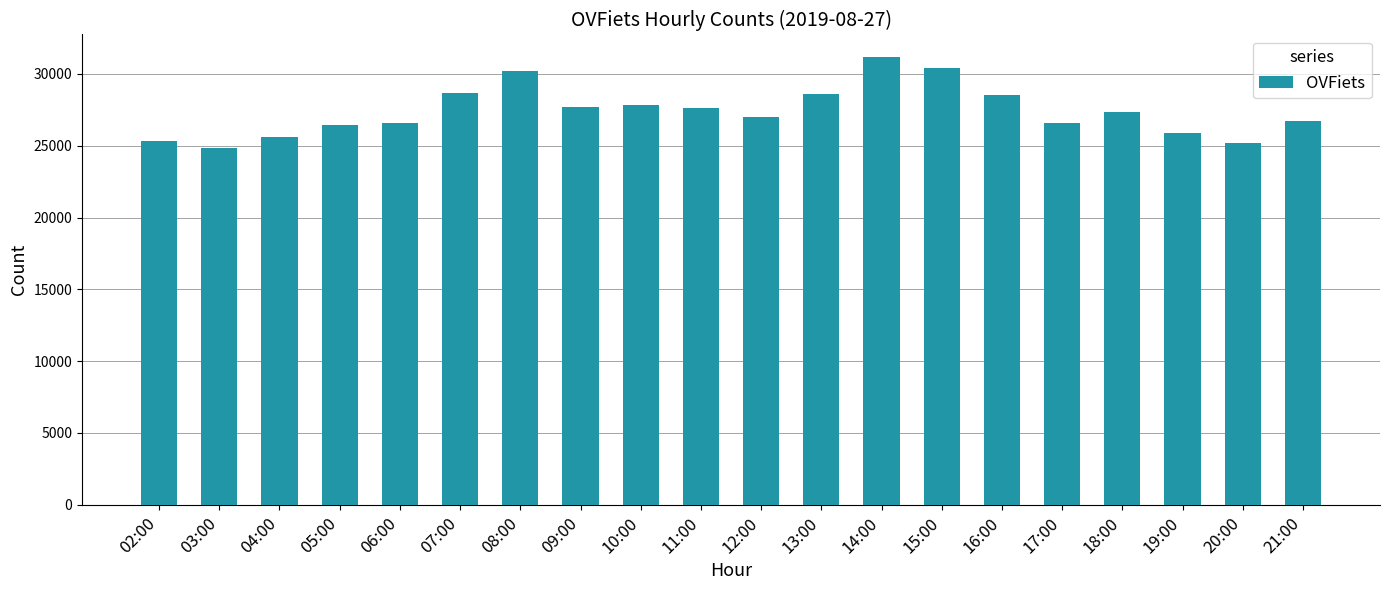

What value does the data have at 03:00?

24869